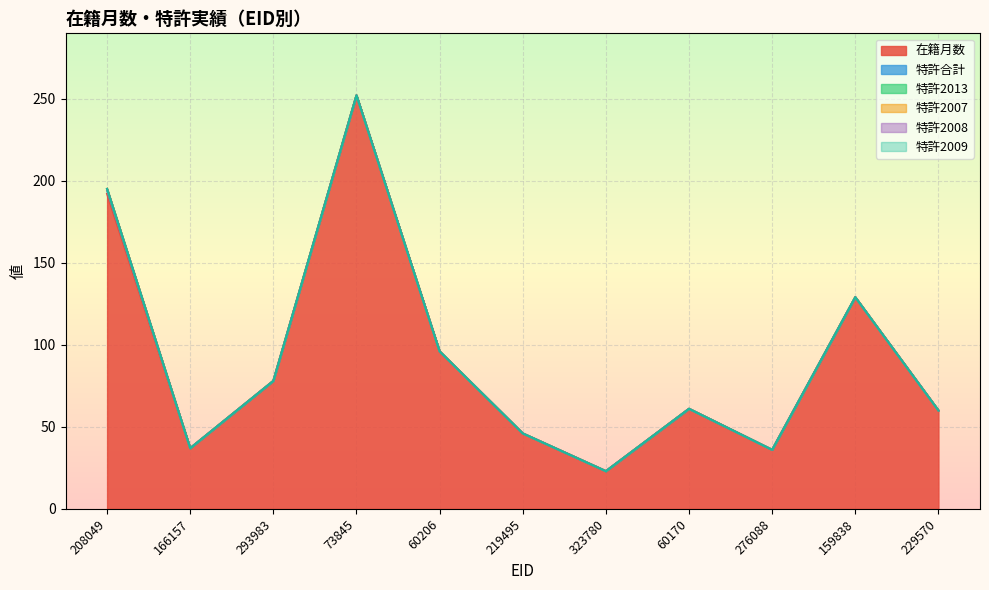

What is the difference between the maximum and minimum values in the 特許合計 series?

2